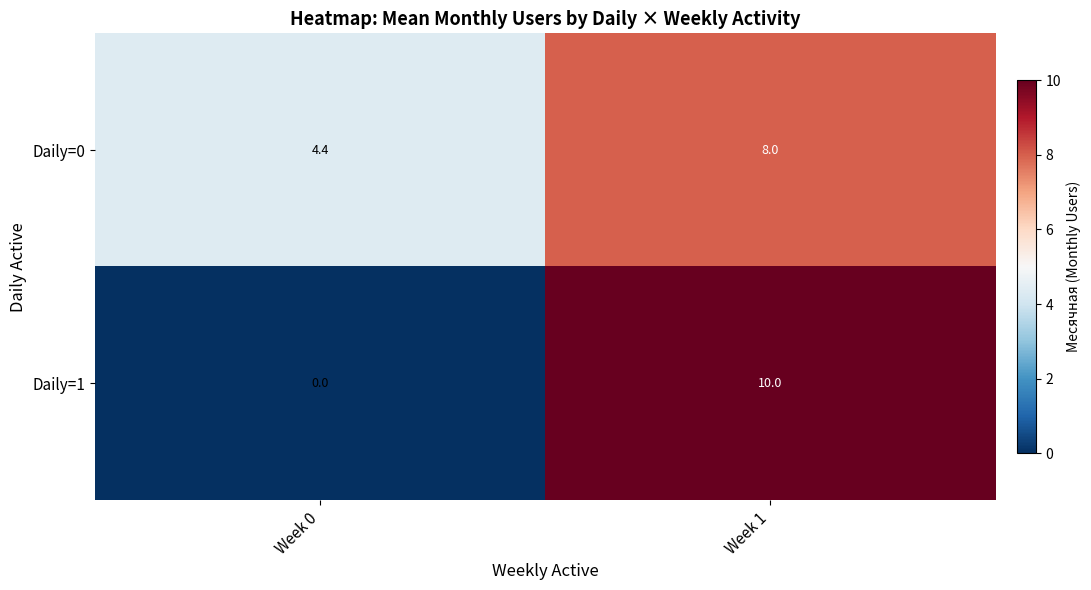

The value of Daily=0 at Week 0 is 0.9. True or false?

False